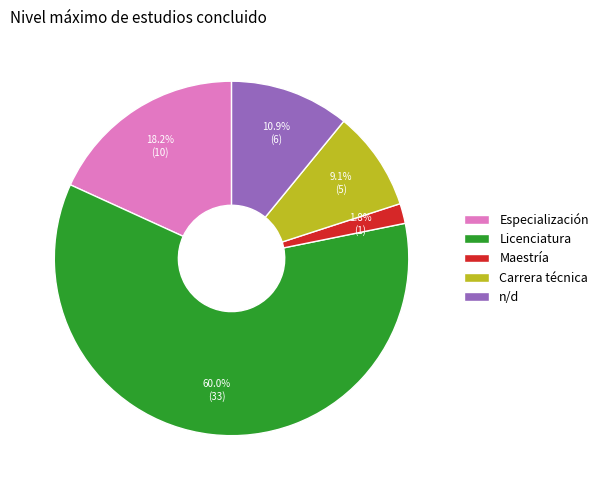

Combined, what portion of the pie is Licenciatura and n/d?

70.9%